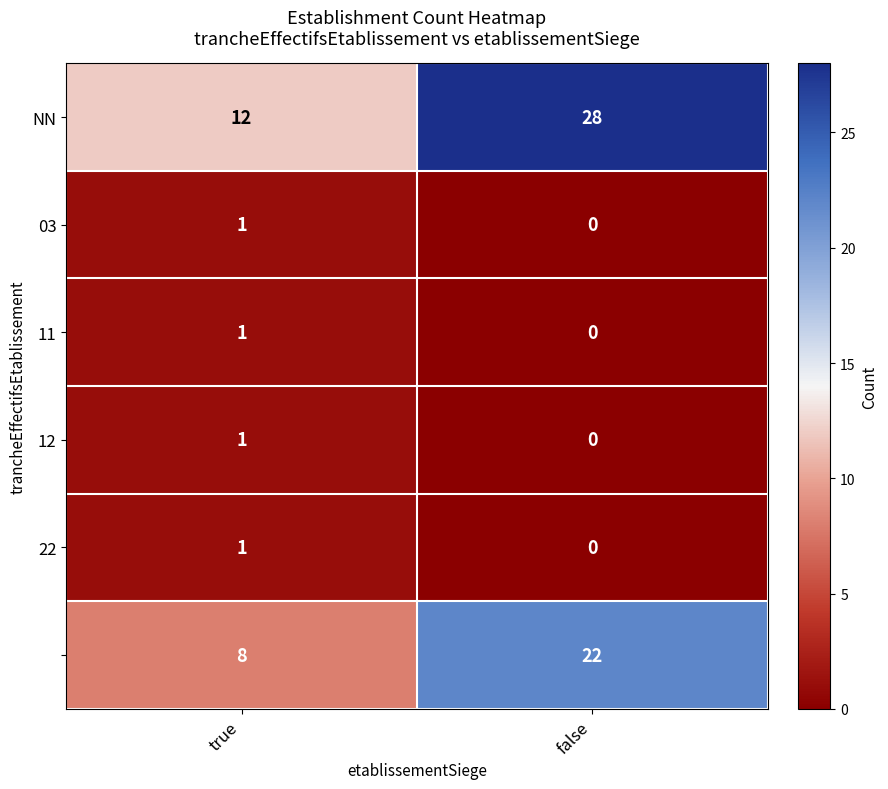

What is the greatest value displayed?

28